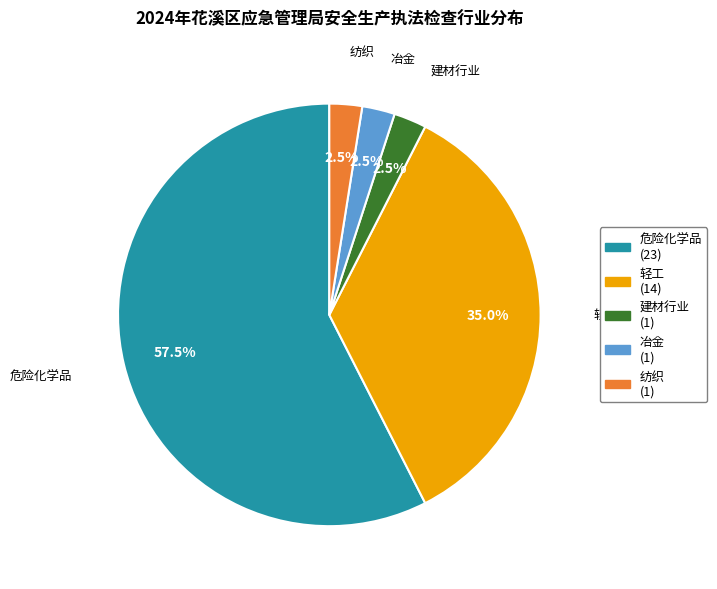

Combined, what portion of the pie is 纺织 (1) and 冶金 (1)?

5.0%